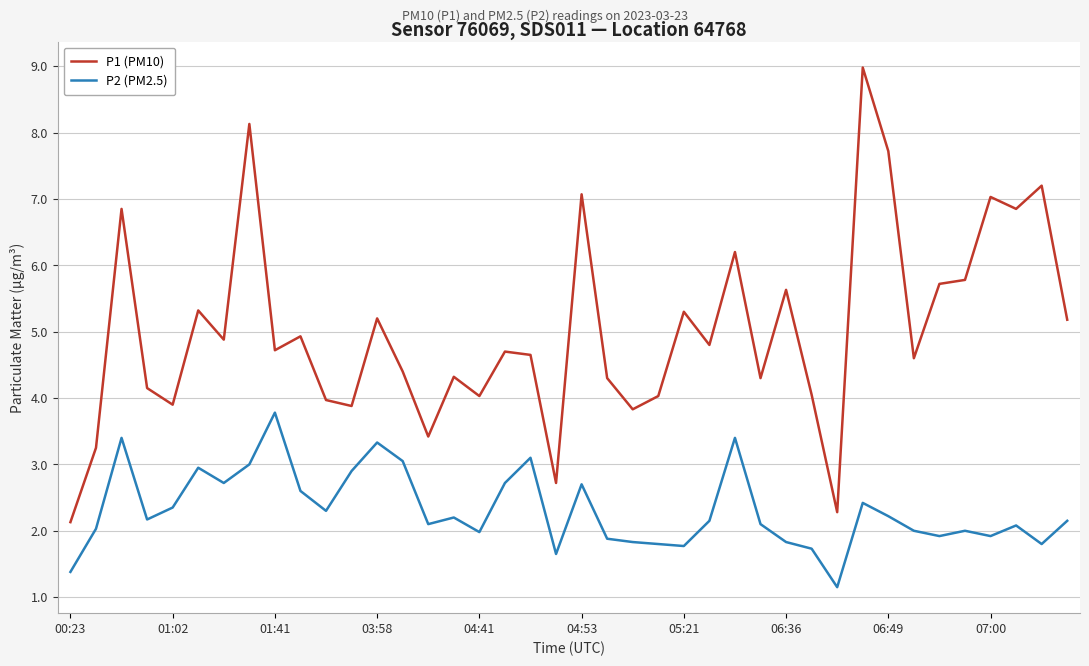

Which series has the largest total across all categories?

P1 (PM10)